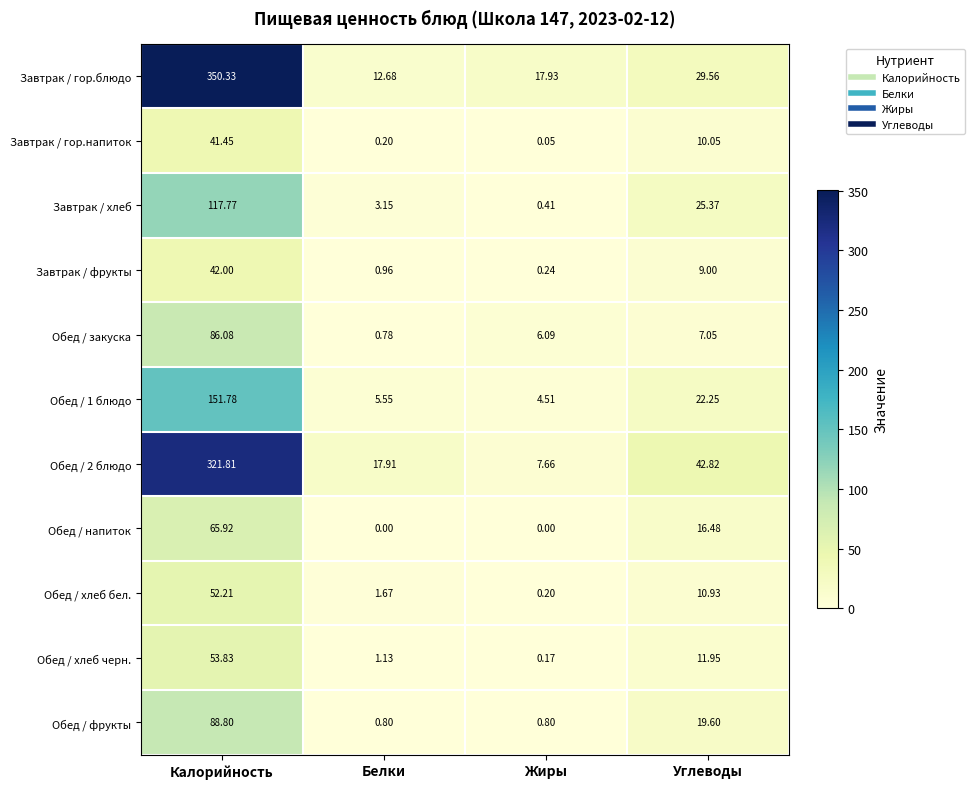

At which label is Обед / закуска closest to 43?

Углеводы